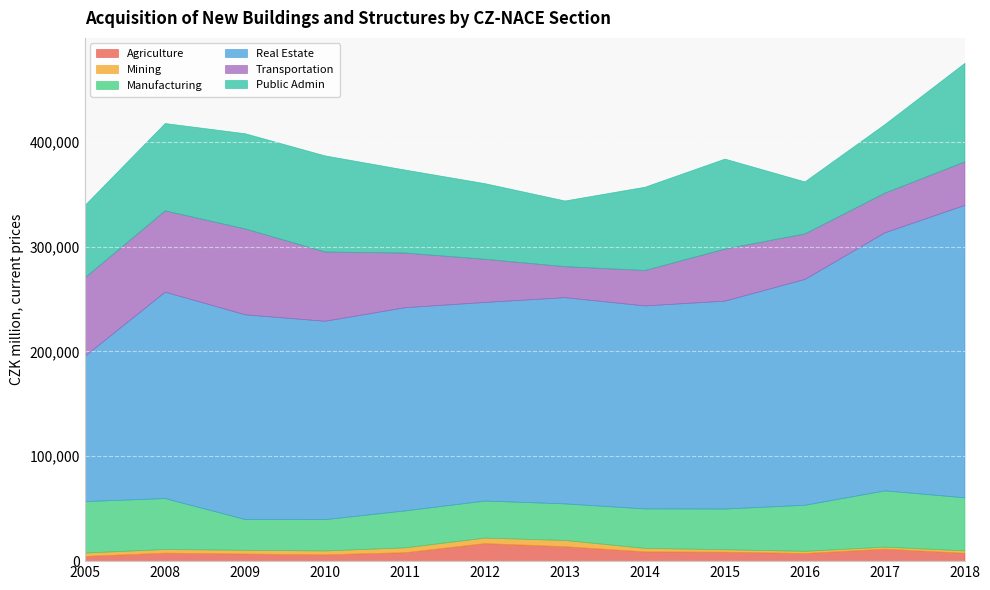

What is the sum of all Public Admin values?

922803